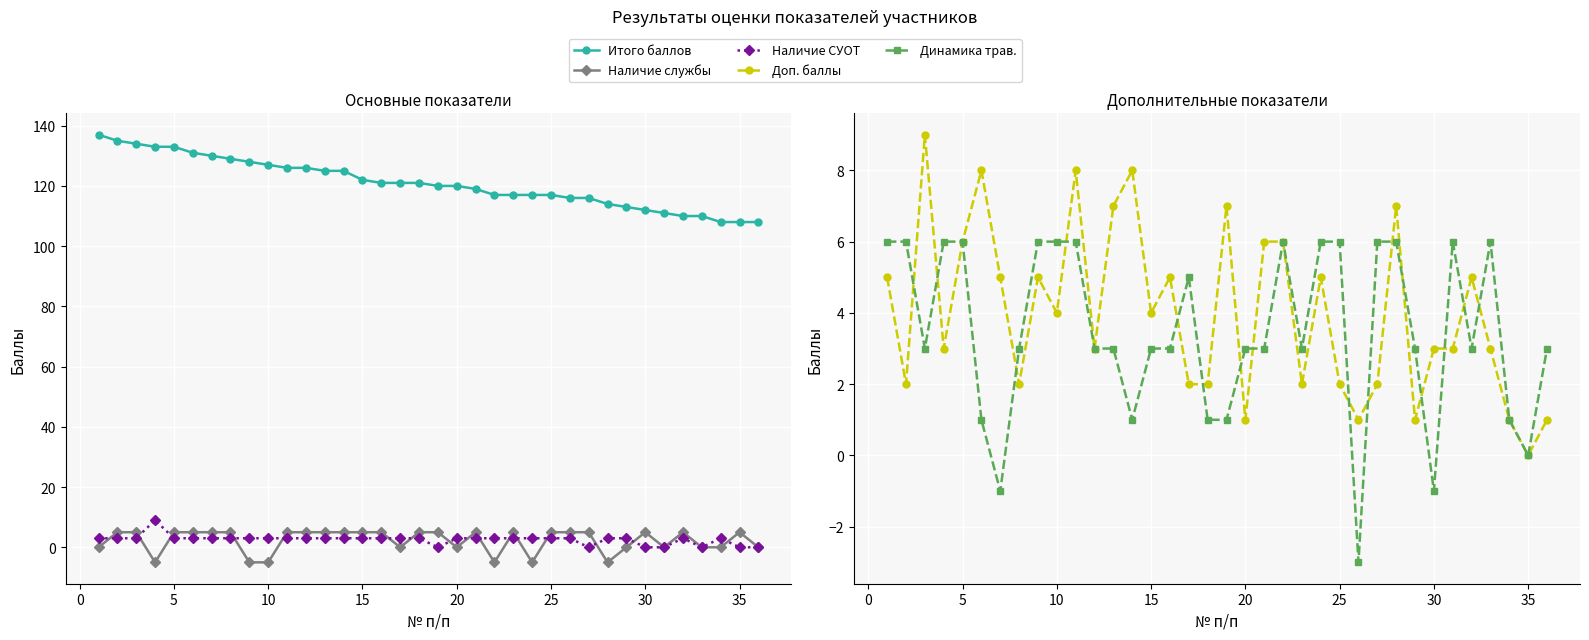

List the series in order of their peak value, highest first.

Итого баллов, Наличие СУОТ, Доп. баллы, Динамика трав., Наличие службы